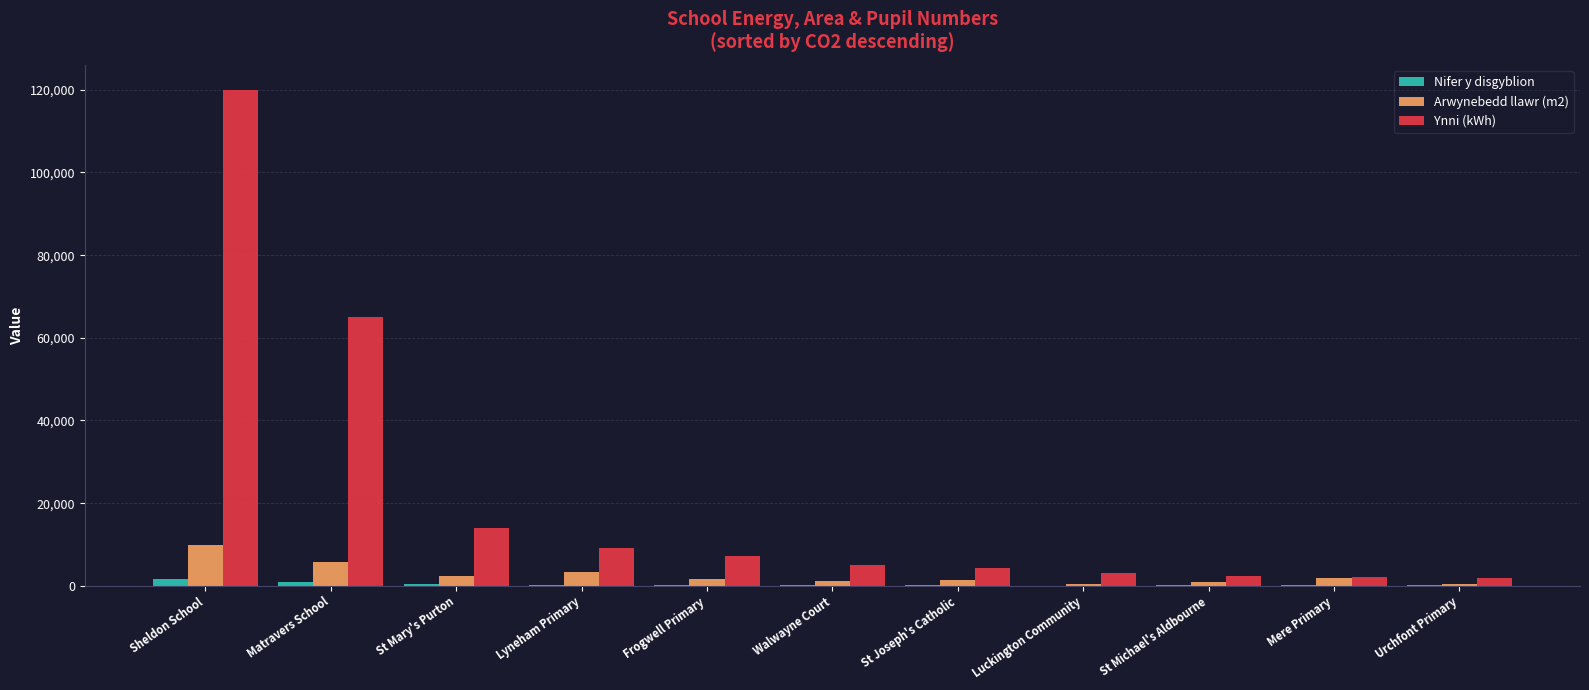

Is the value of Ynni (kWh) at St Mary's Purton greater than the value of Nifer y disgyblion at Luckington Community?

Yes